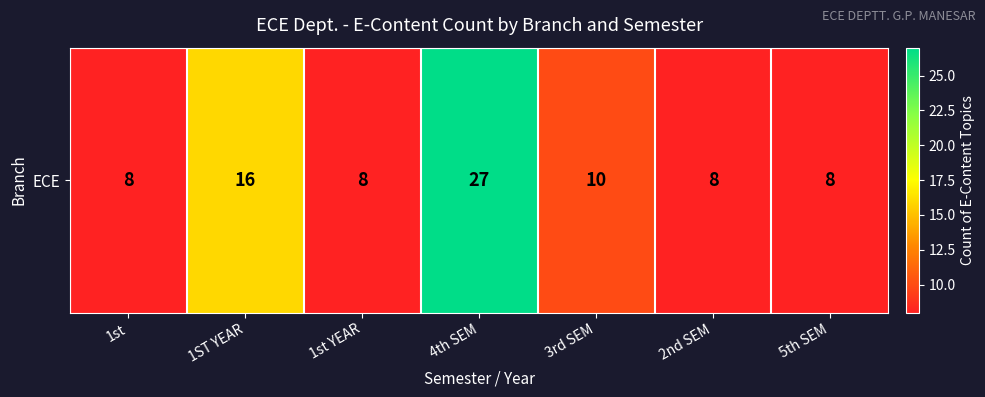

How many categories are shown in the chart?

7